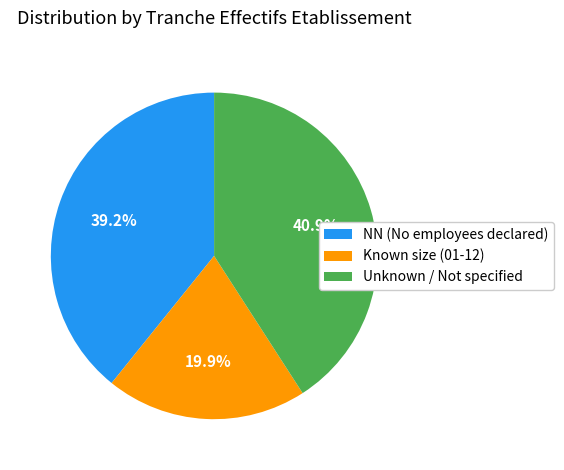

Is NN (No employees declared) the majority of the pie?

No